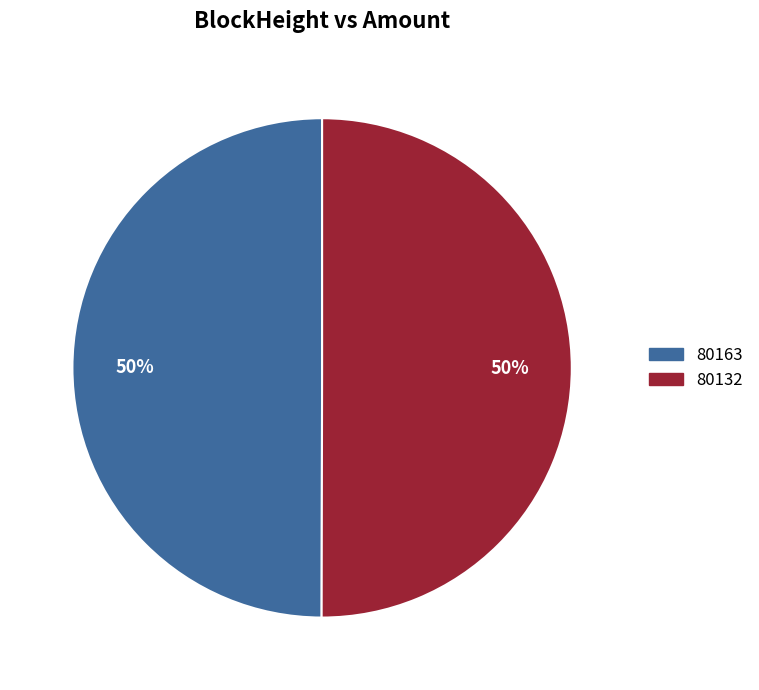

The 80163 slice represents 50% of the pie. True or false?

True